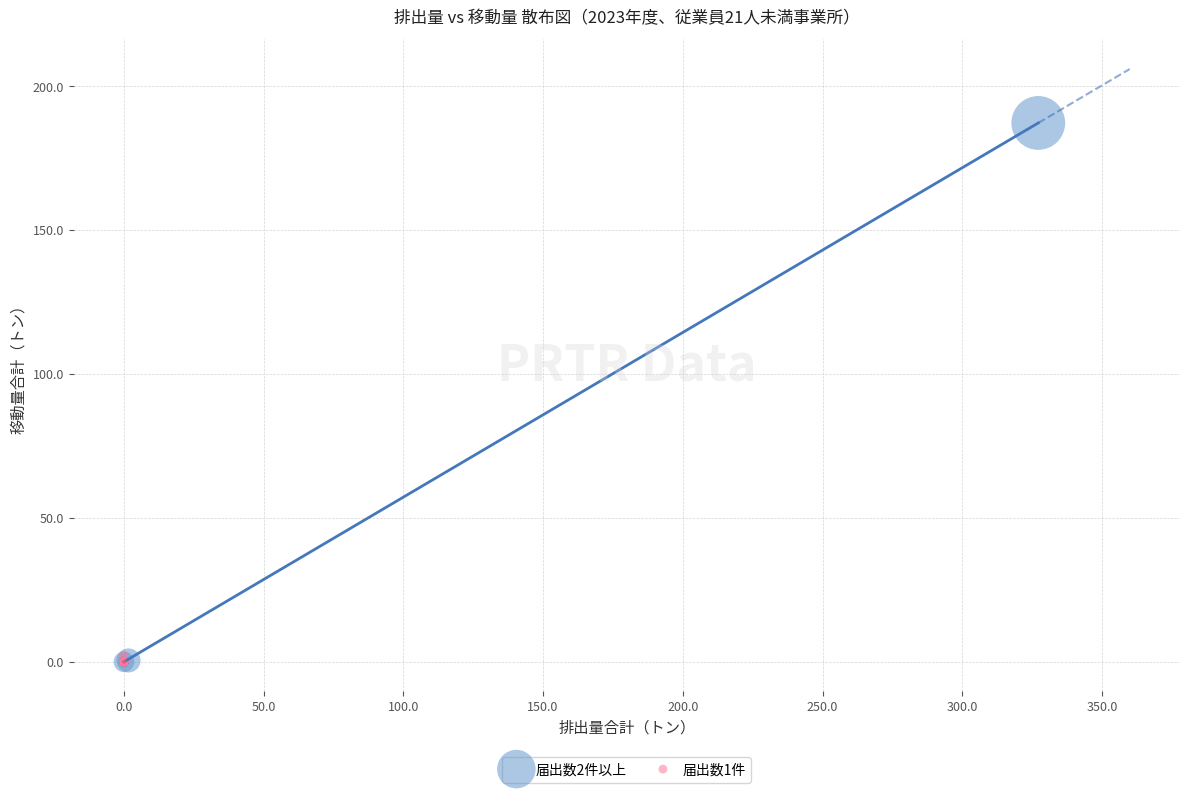

Which series has the largest Y range (max minus min)?

届出数2件以上